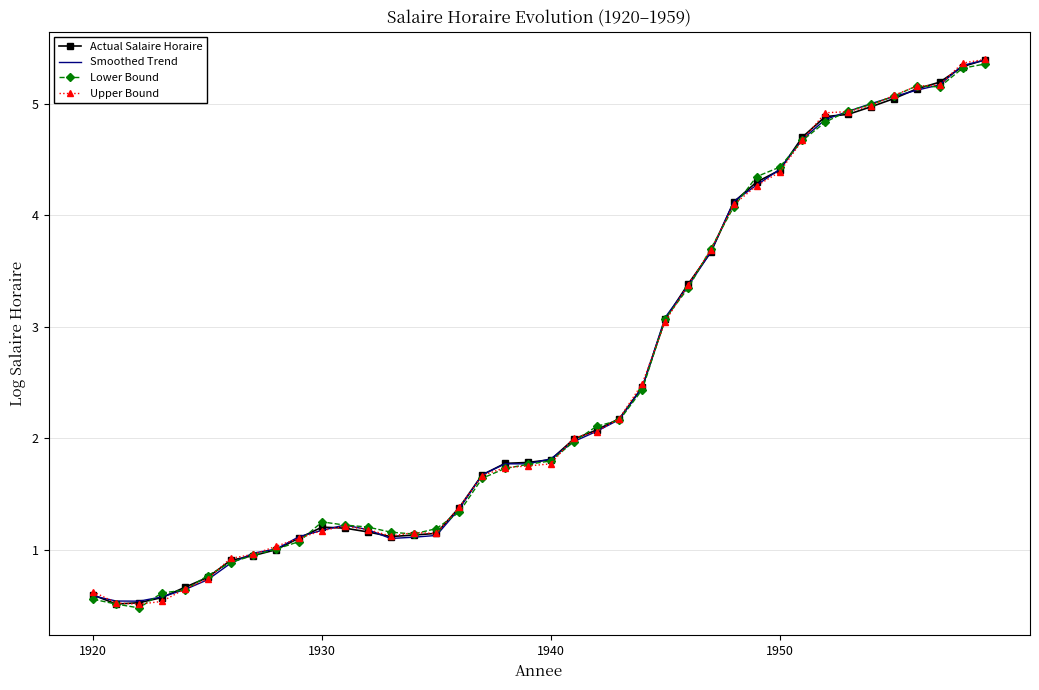

What is the greatest value displayed?

5.4